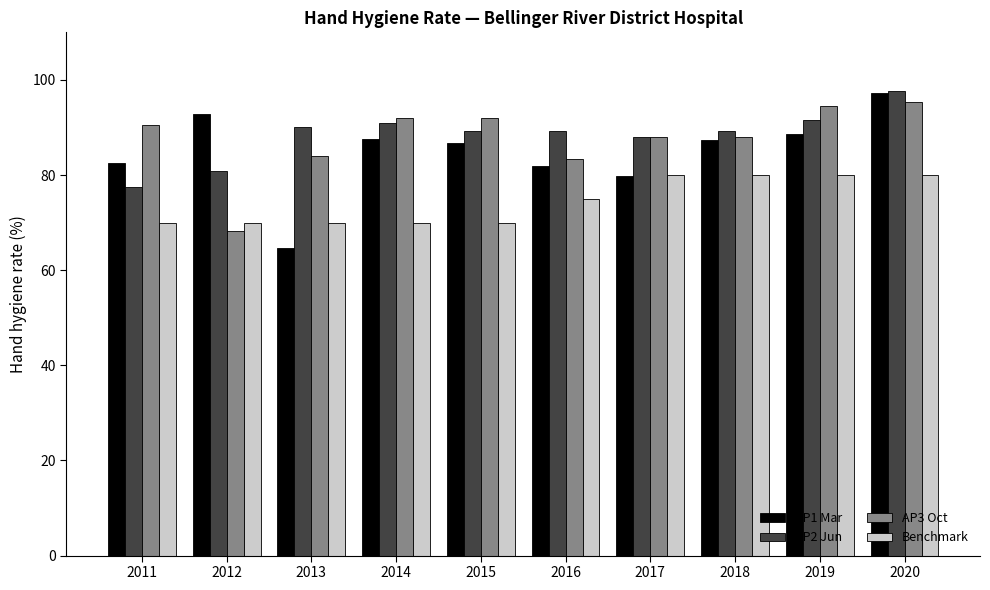

What is the spread (max minus min) of values at 2011?

20.5